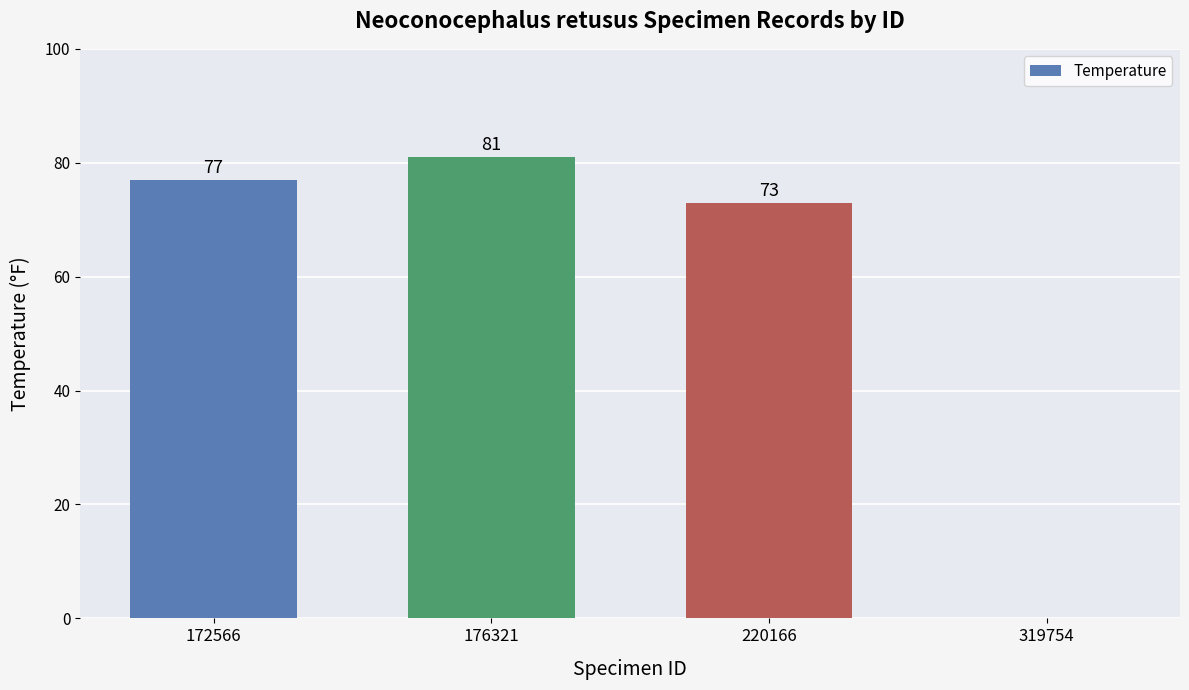

What is the approximate value at 220166, to the nearest 5?

75